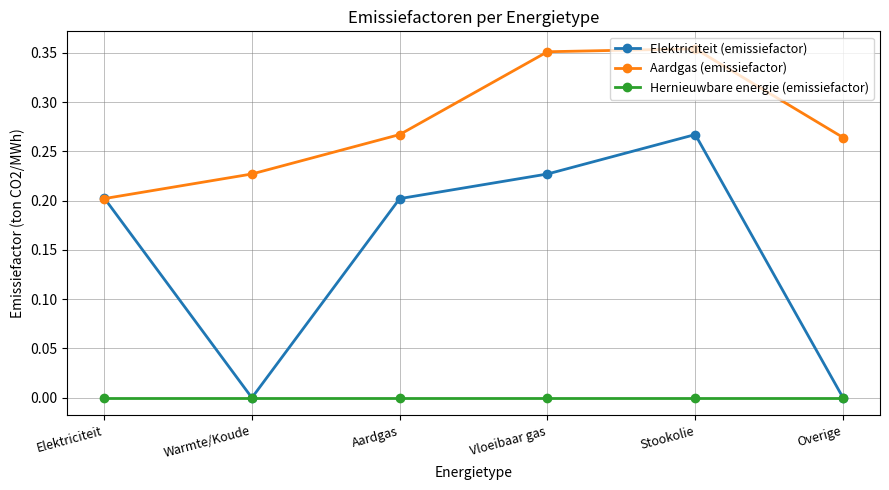

In Elektriciteit (emissiefactor), how many points are higher than both neighbors (excluding endpoints)?

1